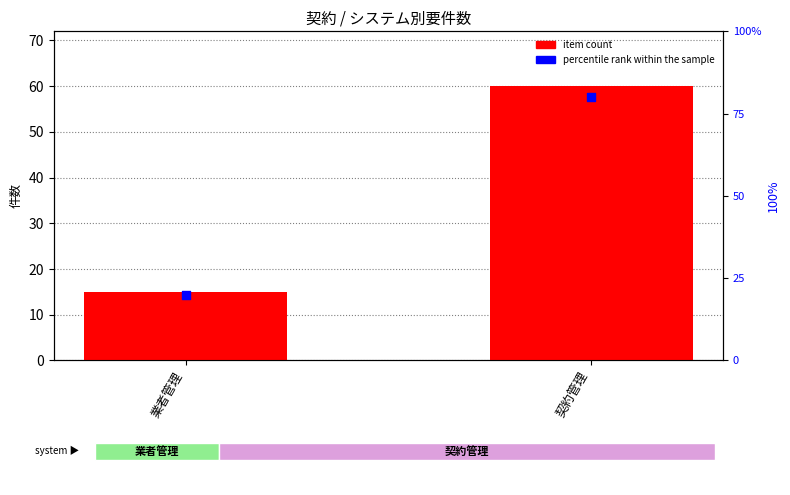

At how many categories does at least one series exceed 27?

1